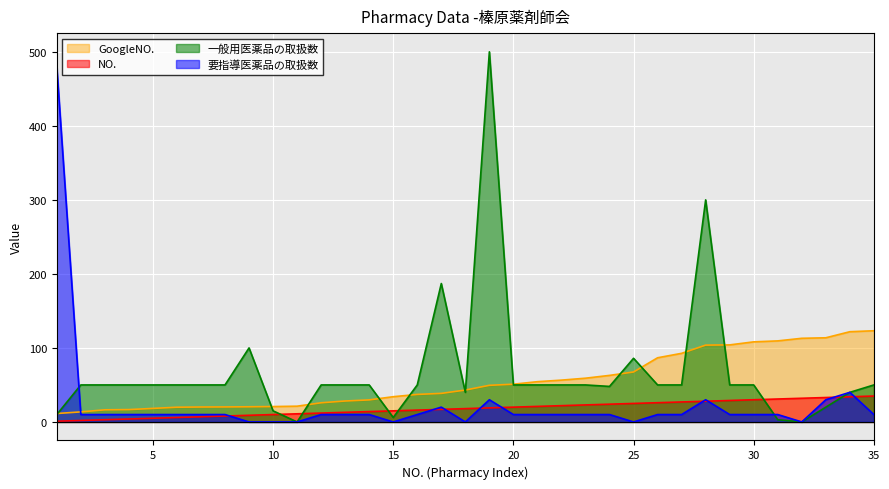

What is the total value across all series at 29?

193.1